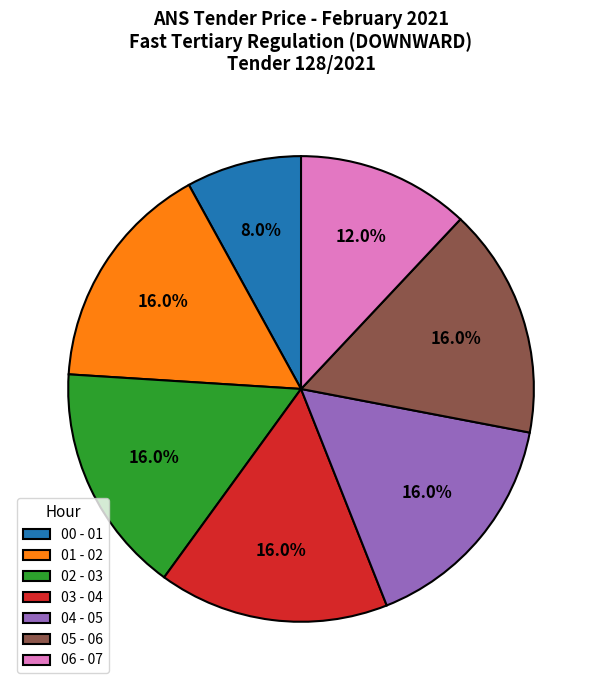

Does 06 - 07 account for over 50% of the chart?

No